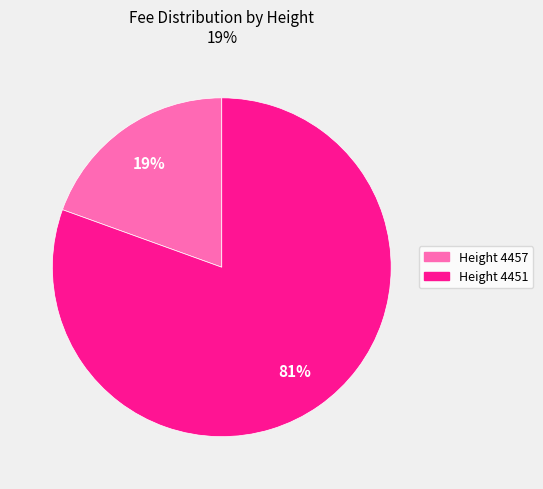

Do Height 4451 and Height 4457 together represent more than half of the pie?

Yes